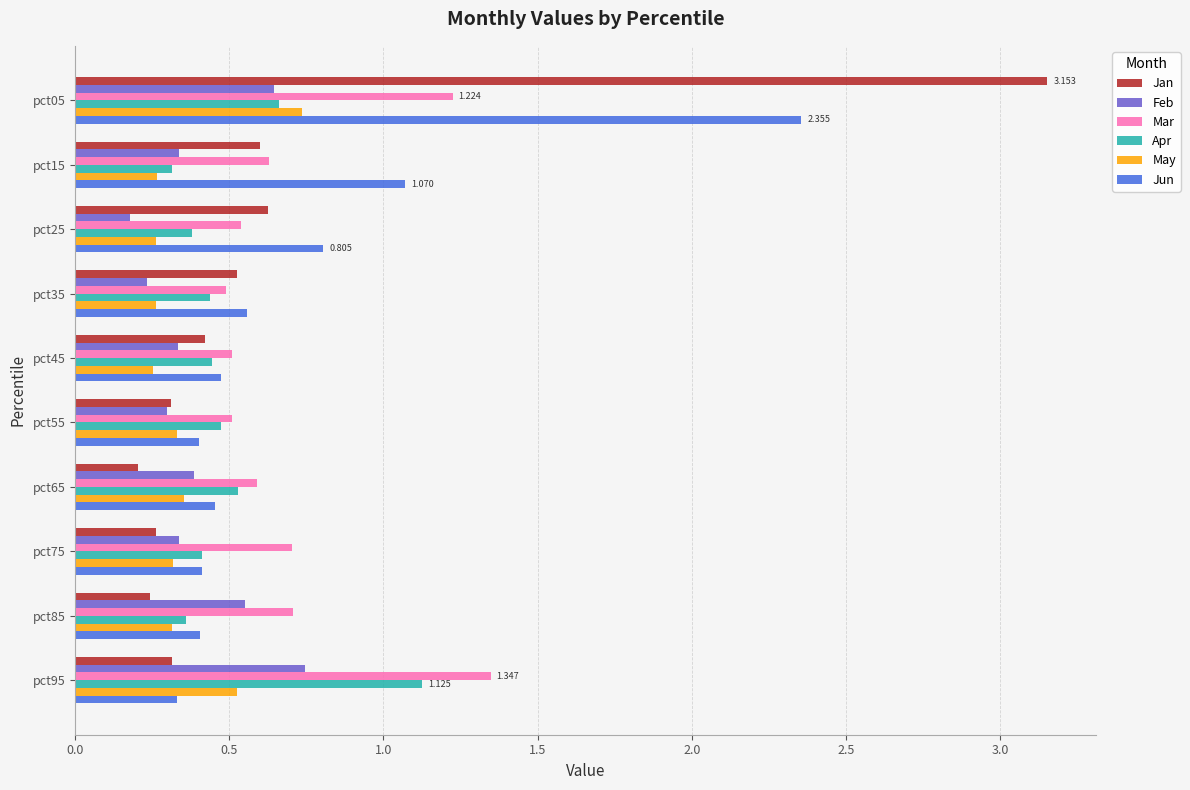

Which series has the widest spread of values?

Jan